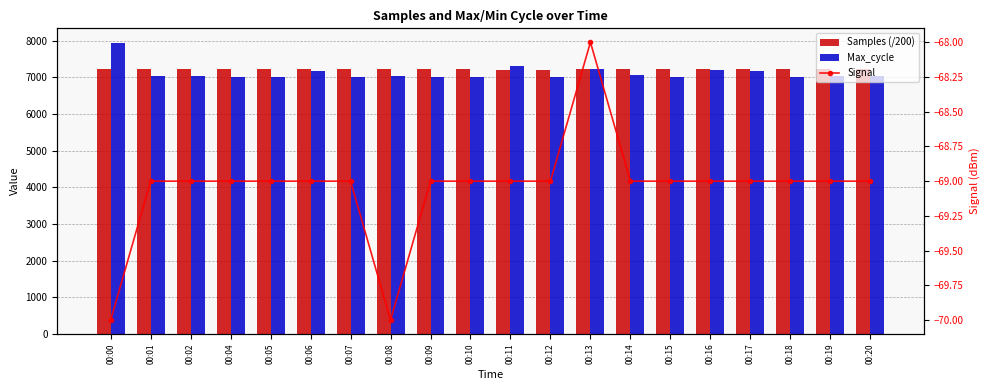

What is the sum of all Signal values?

-1381.0